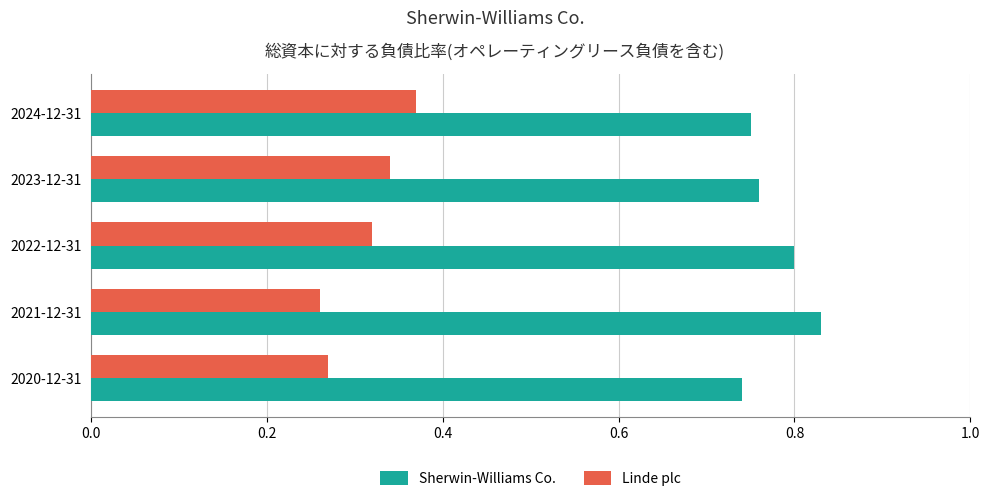

Which series has the widest spread of values?

Linde plc